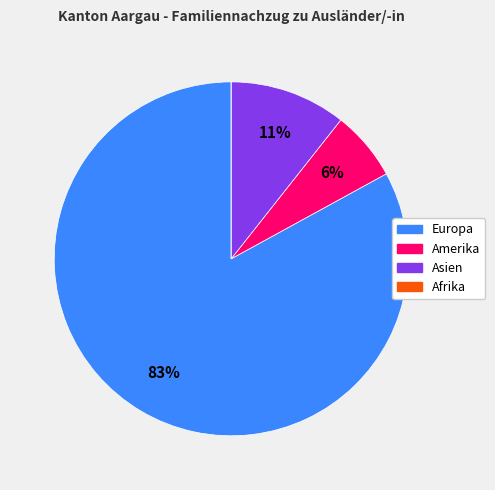

Is there a majority slice in this chart?

Yes